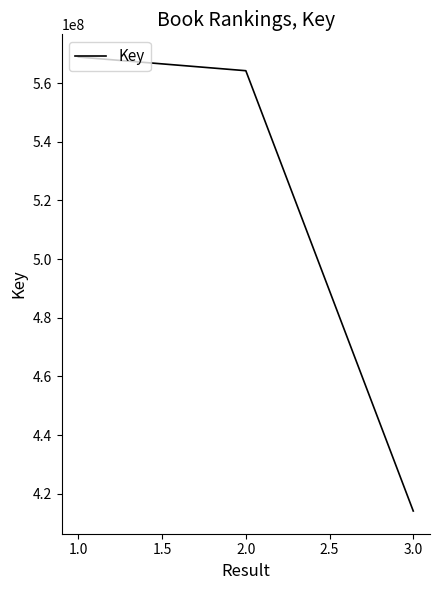

How many distinct data groups are displayed?

1